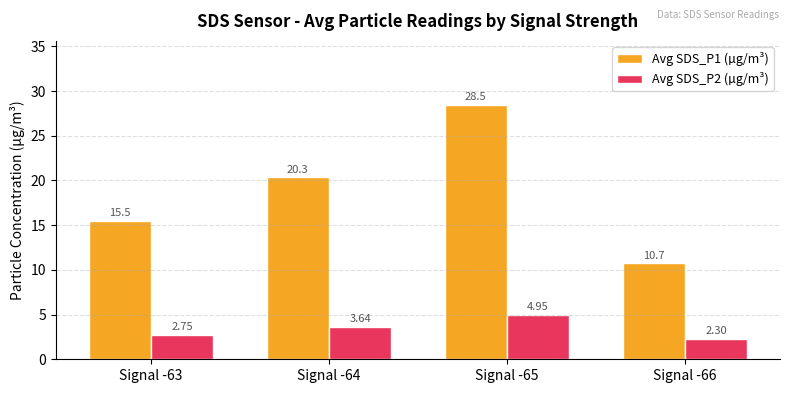

What is the difference between the maximum and minimum values in the Avg SDS_P1 (µg/m³) series?

17.8